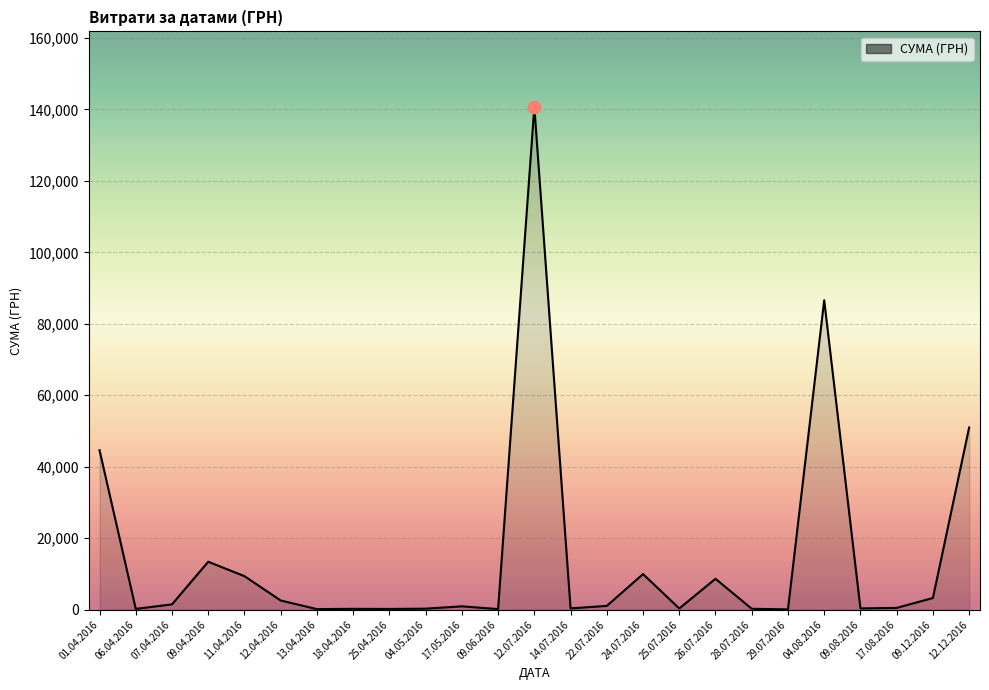

What is the change in value from 12.04.2016 to 09.08.2016?

-2219.2